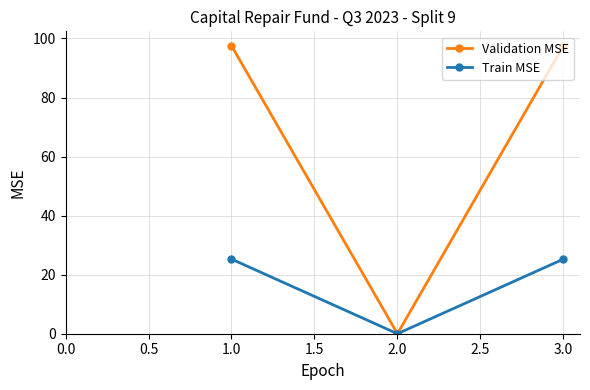

At 1.0, list the series in order from smallest to largest.

Train MSE, Validation MSE